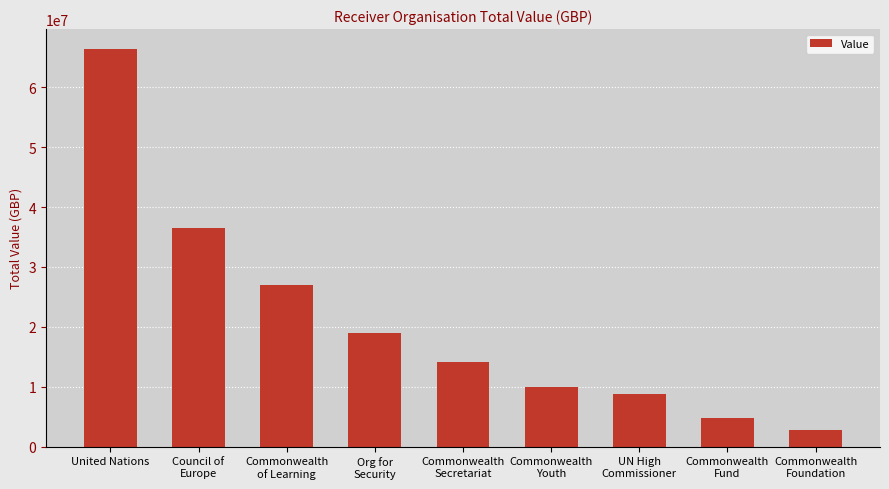

Reading left to right, transcribe all the data shown in this chart.

66391731.6	36520141.3	26922967.1	18930153.0	14132956.0	9877384.2	8800000.0	4845519.0	2778352.0